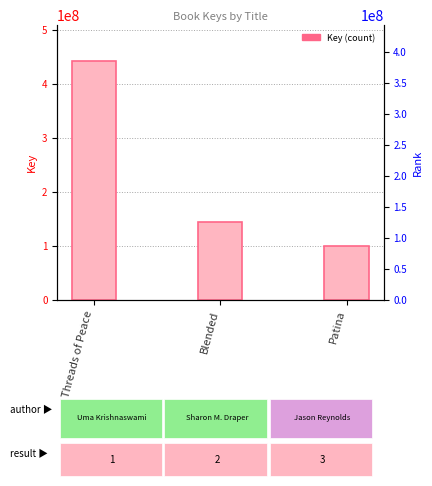

What is the value of the 2nd bar from the left?

143940063